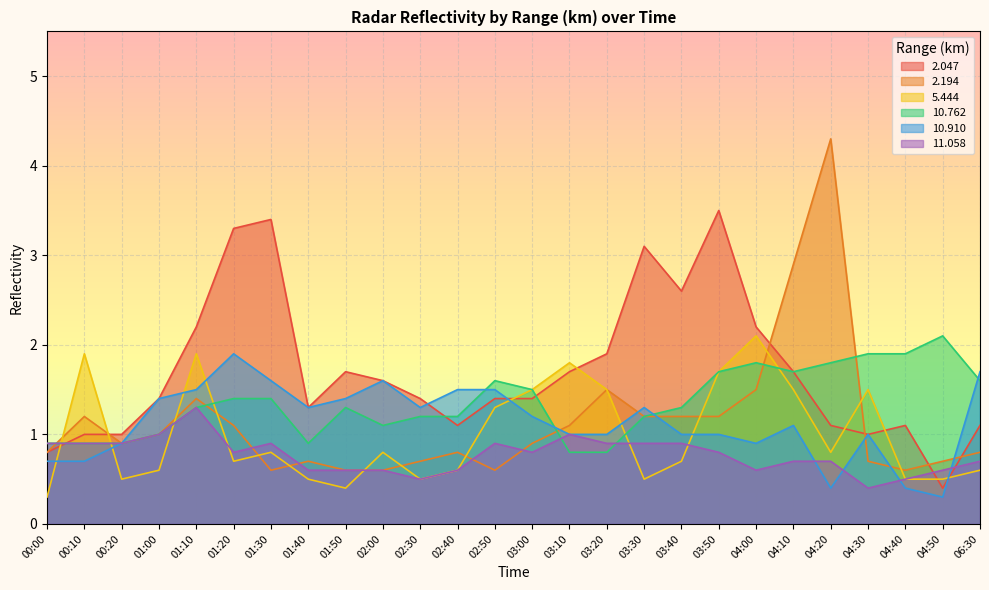

At how many categories does at least one series exceed 2?

10